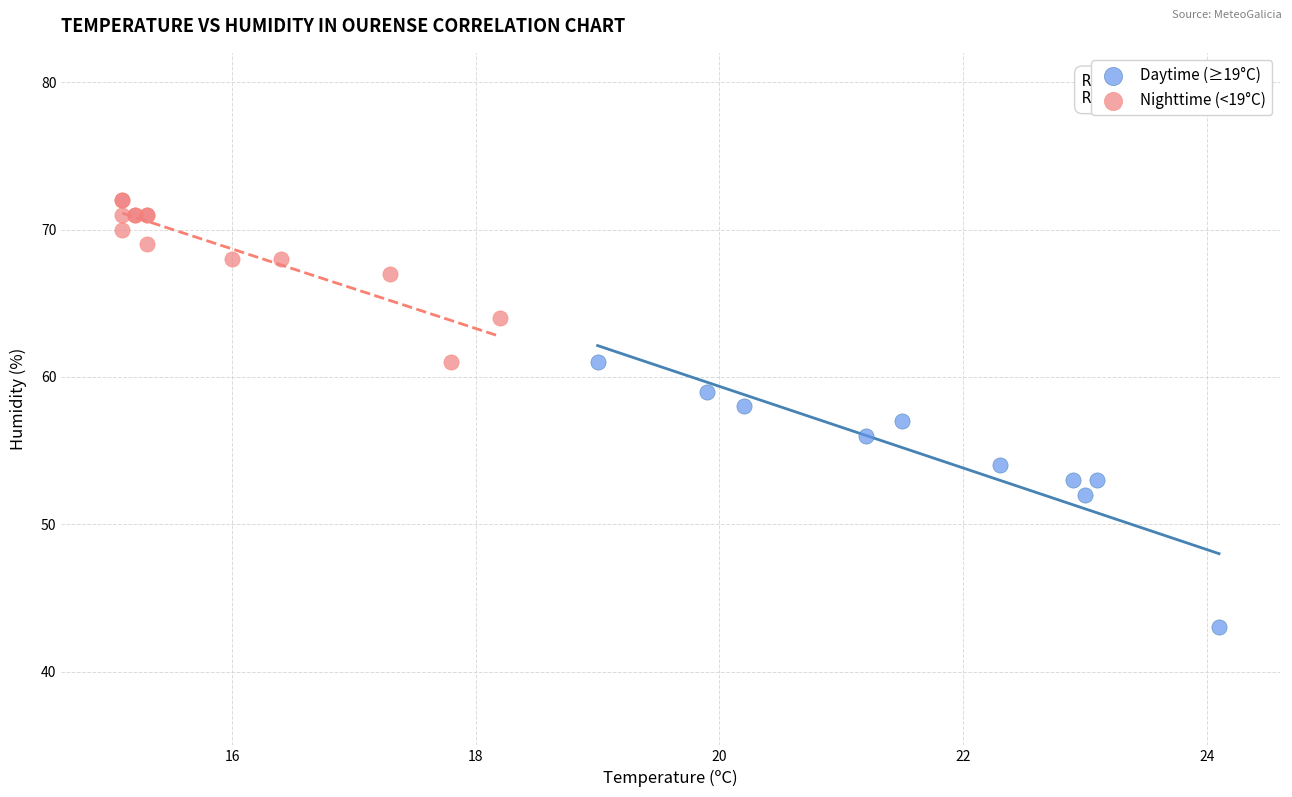

Which series has the largest Y range (max minus min)?

Daytime (≥19°C)